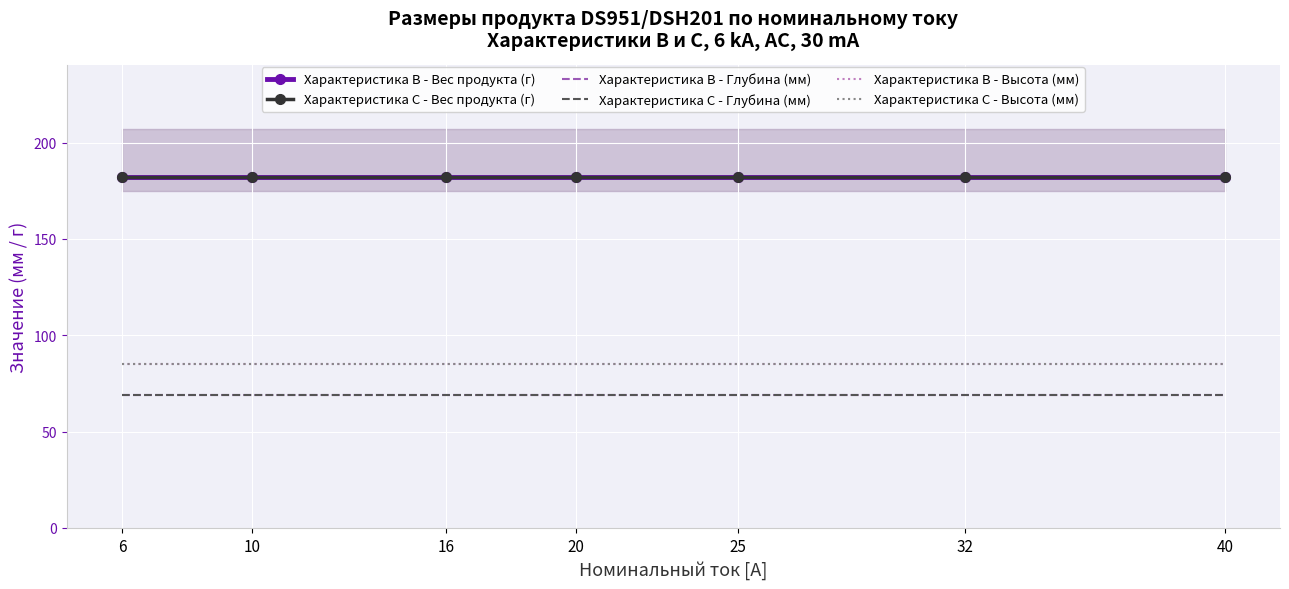

What is the total value across all series at 40?

672